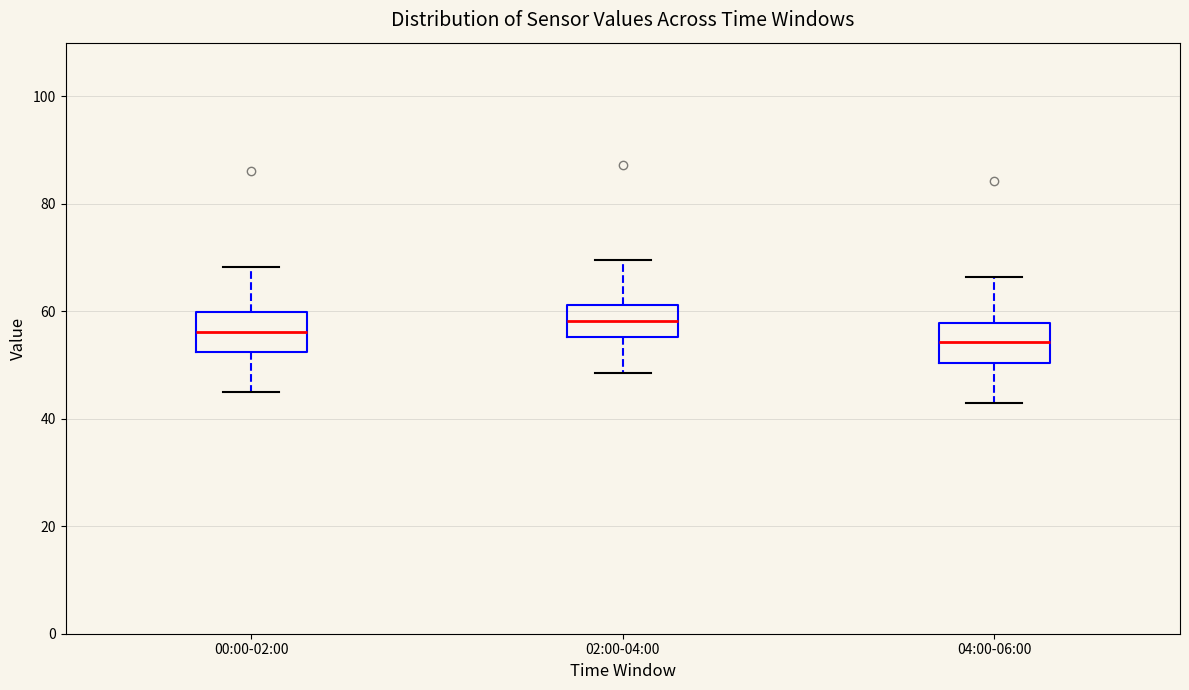

Which box has the lowest median line?

04:00-06:00